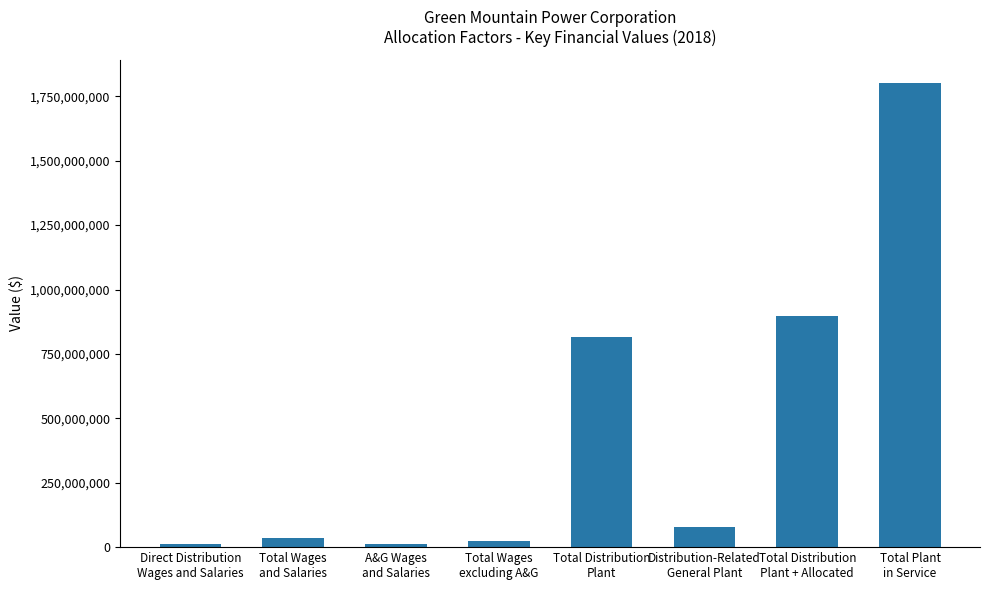

How many values are below 79328329?

4